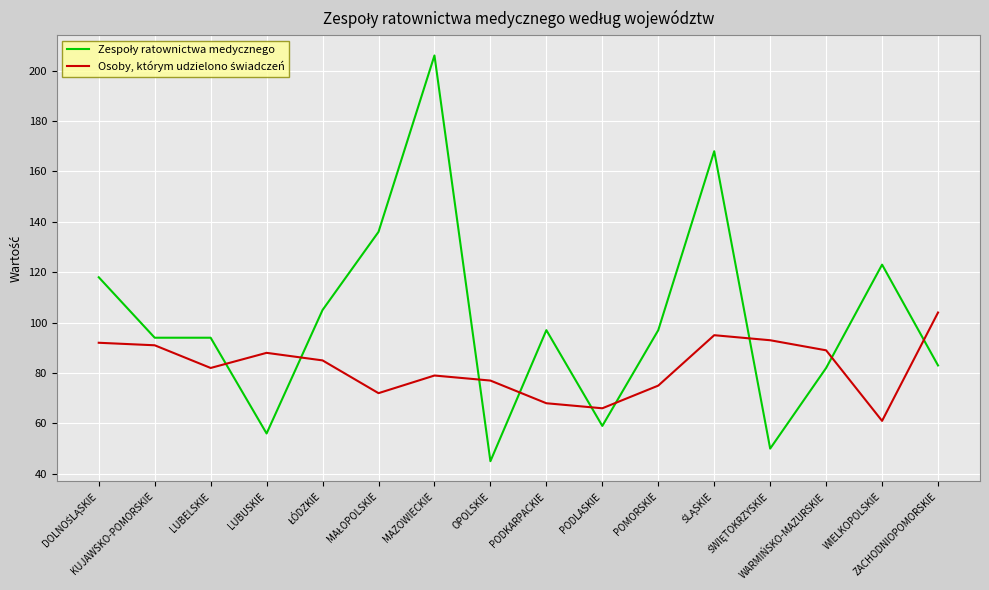

What is the smallest value displayed?

45